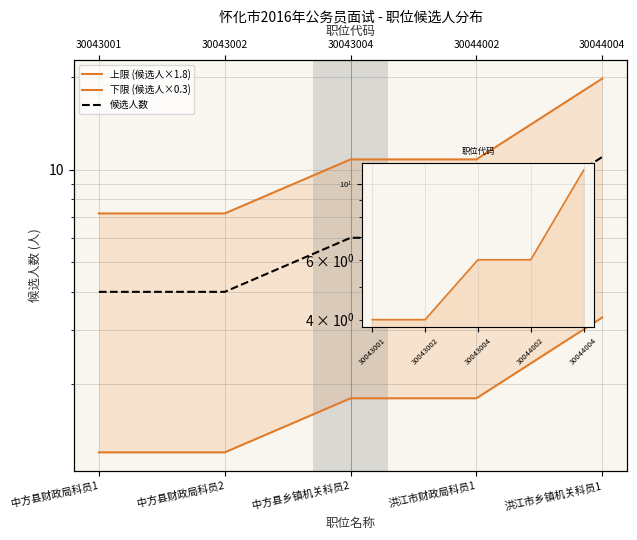

True or false: 上限 (候选人×1.8) and 候选人数 cross at least once.

False